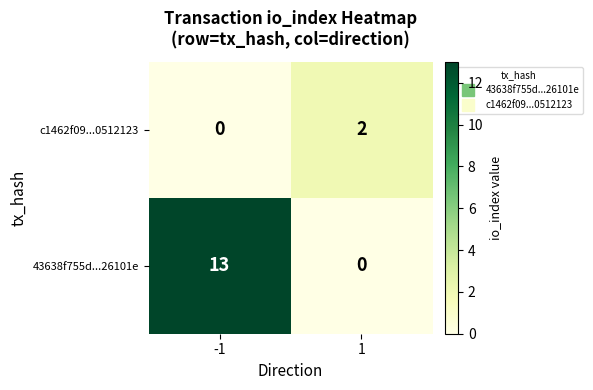

What is the maximum value shown in the chart?

13